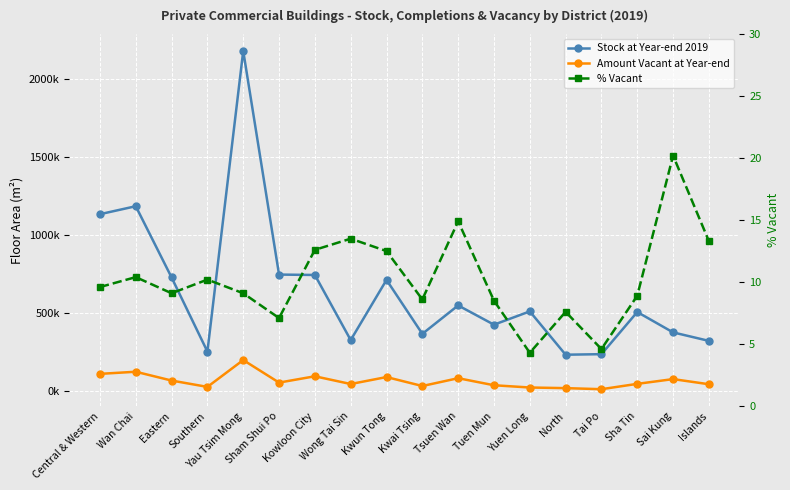

Which label corresponds to the smallest value in the chart?

Yuen Long